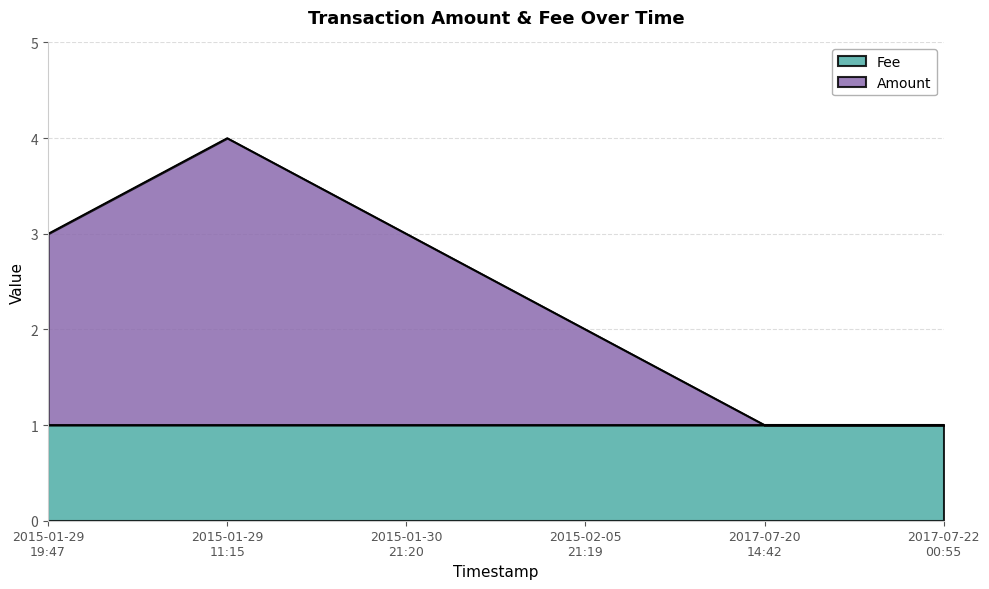

Does the chart have visible grid lines?

Yes